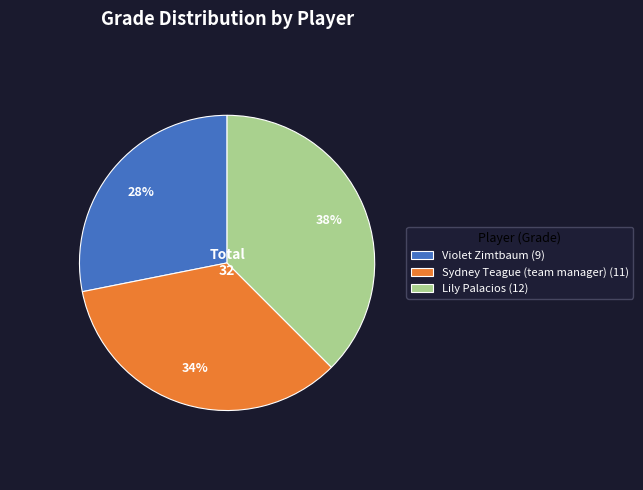

To the nearest percent, what percentage of the pie is Sydney Teague (team manager) (11)?

34%